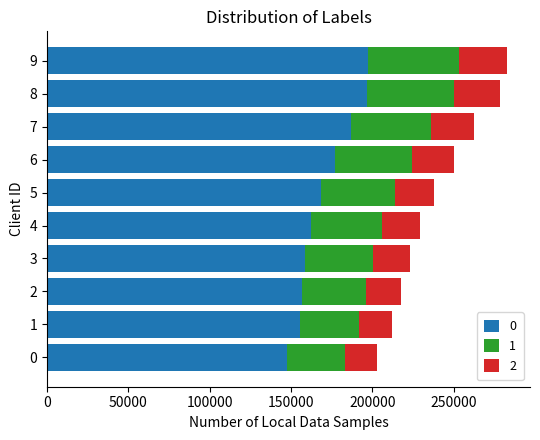

What is the average value of the 0 series?

170611.4